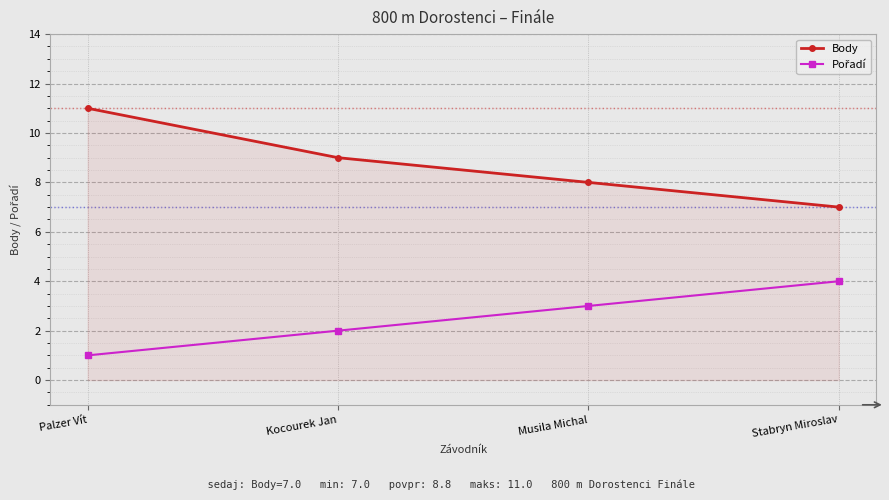

How many Body values are between 8 and 11?

3